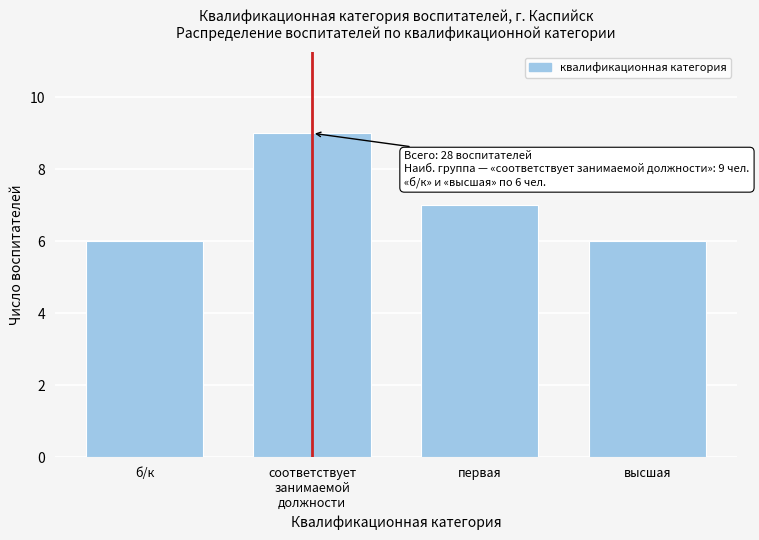

Reading left to right, extract all data points from this chart.

6	9	7	6